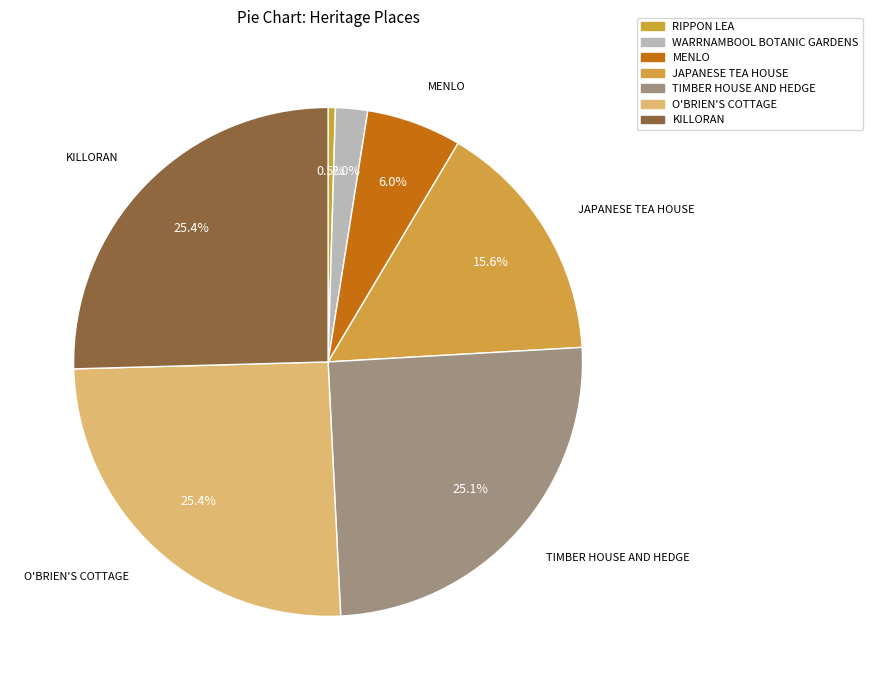

The MENLO slice represents 6% of the pie. True or false?

True